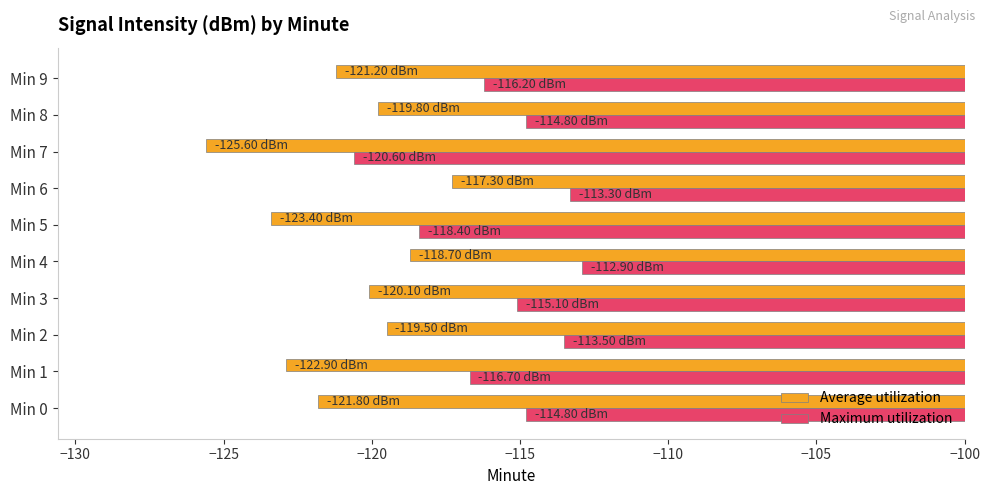

List the series in order of their overall mean, lowest first.

Average utilization, Maximum utilization